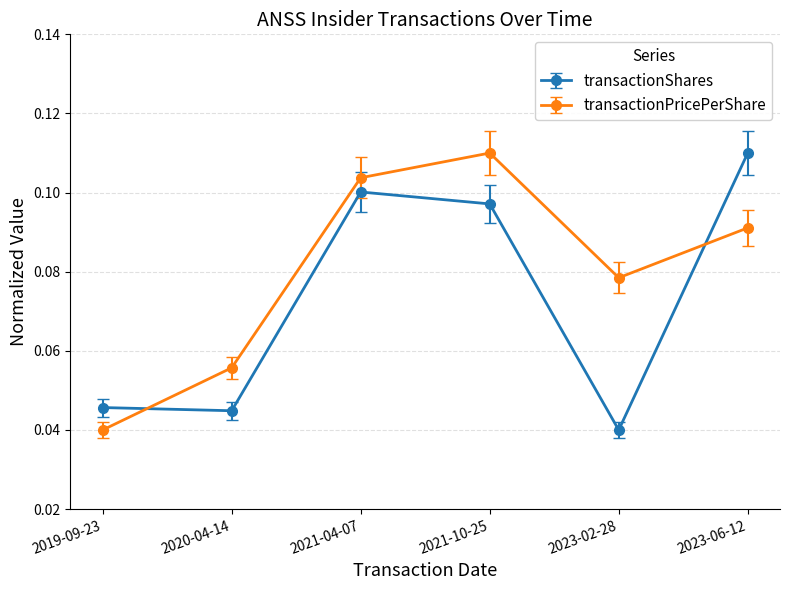

How many interior local valleys does the transactionPricePerShare series have?

1